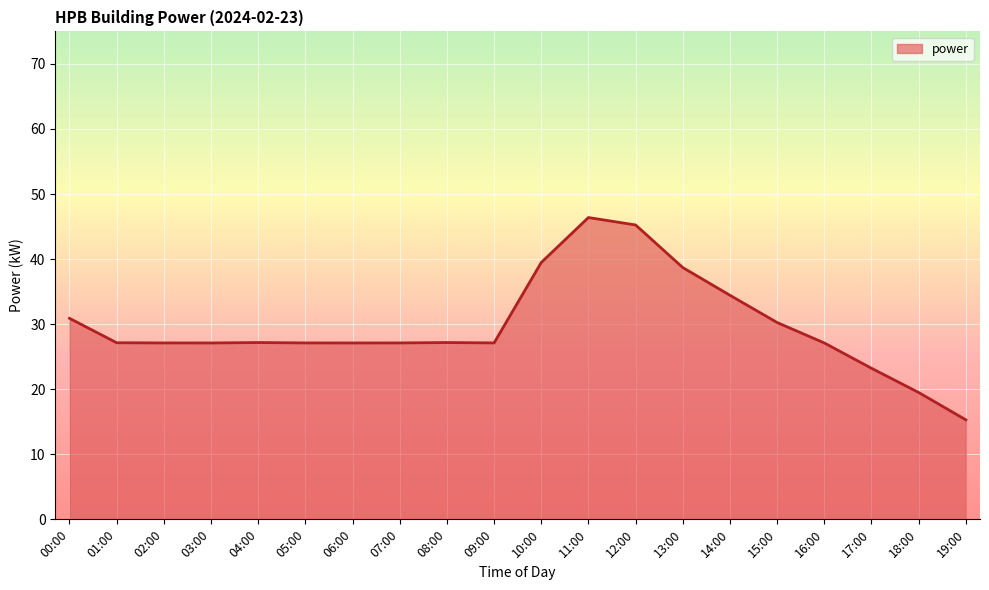

What is the greatest value displayed?

46.4